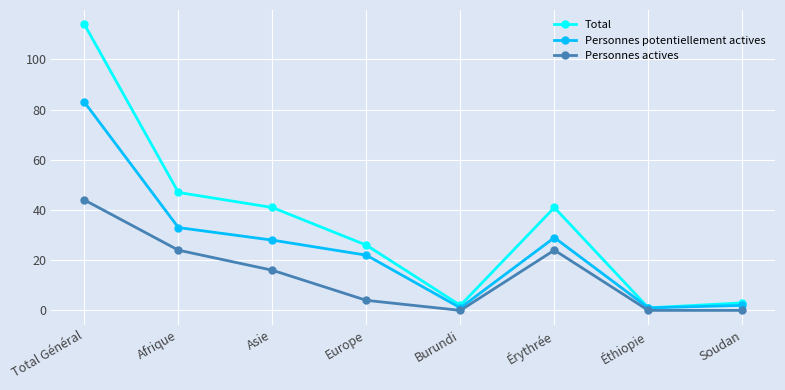

What position from the right is Éthiopie?

2